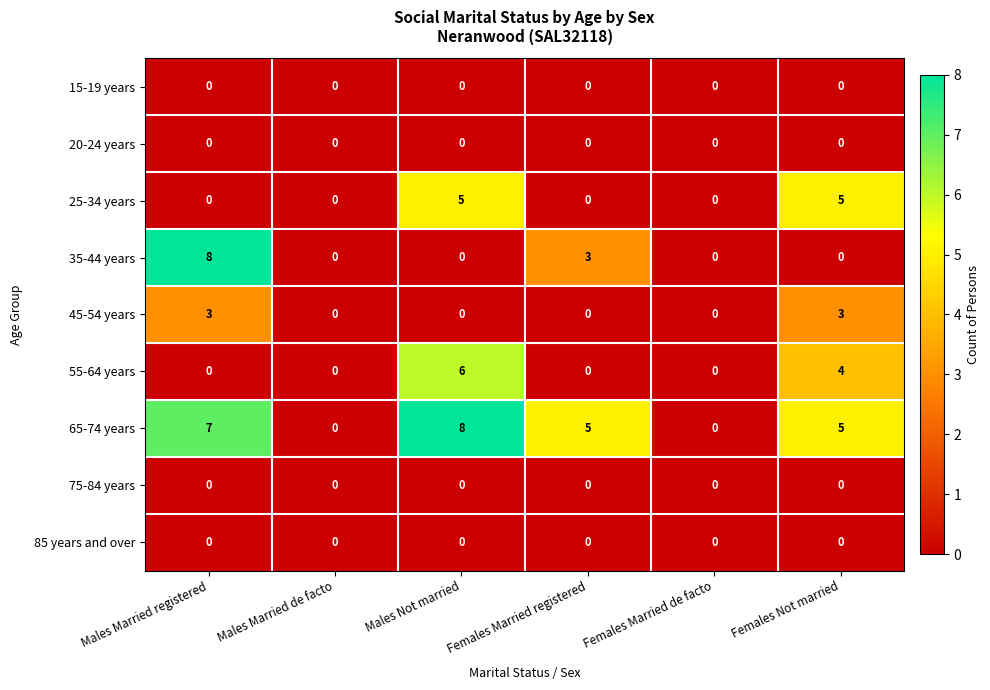

Which series has the largest total across all categories?

65-74 years